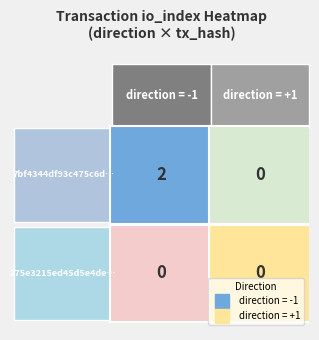

What is the difference between the highest and lowest values at -1?

2